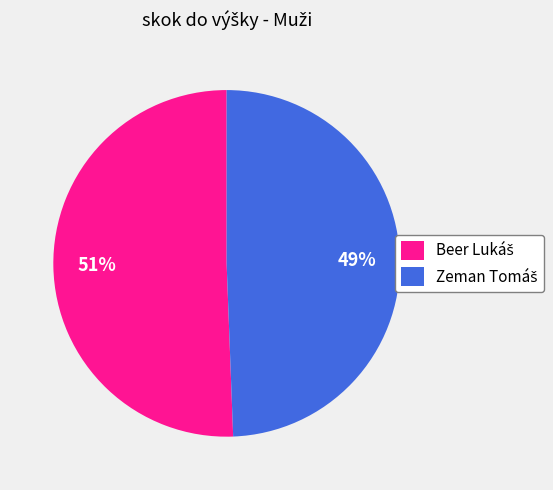

To the nearest percent, what is the average slice percentage?

50%